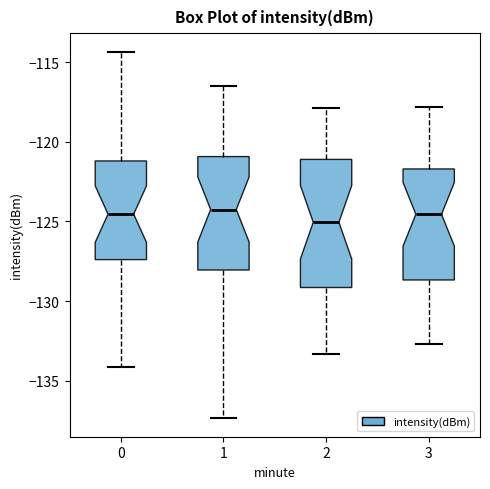

Which box is the tallest, from its lower edge to its upper edge?

2